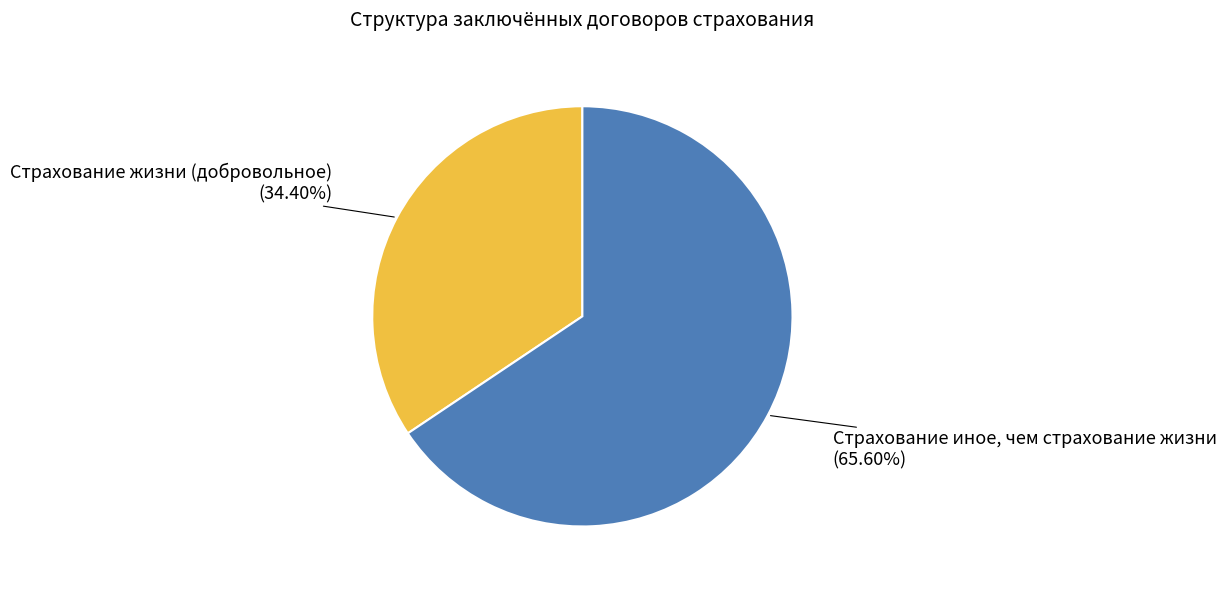

To the nearest percent, what is the difference between the largest and smallest slice percentages?

31%